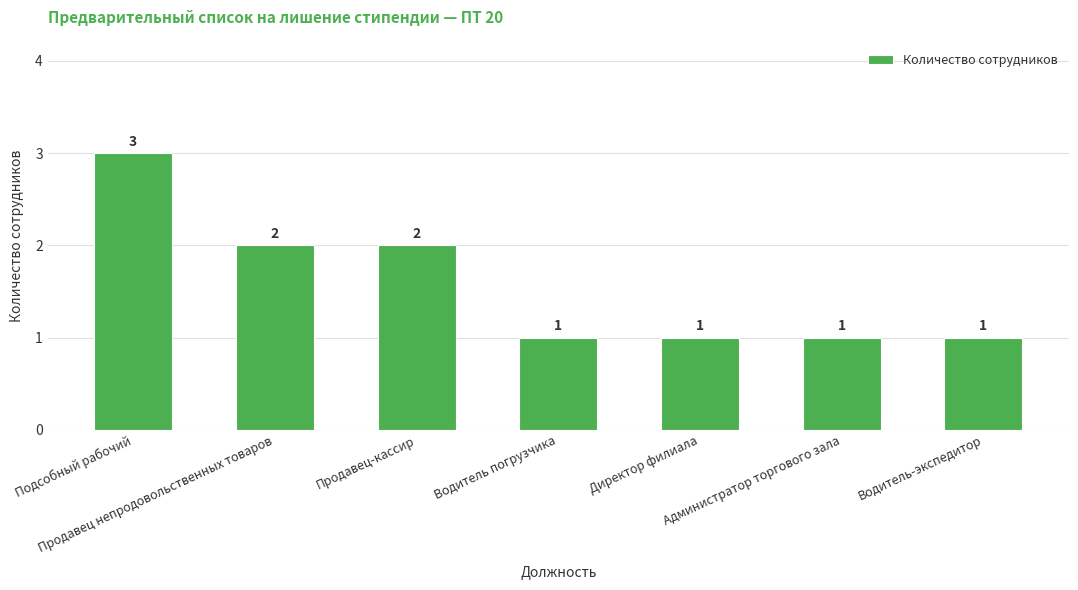

What is the maximum value shown in the chart?

3